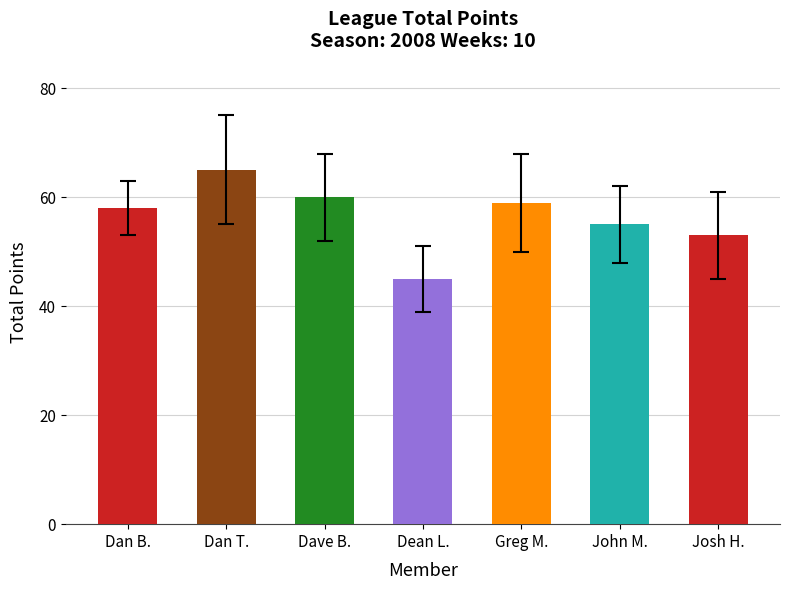

True or false: the data shows 69 at Dean L..

False